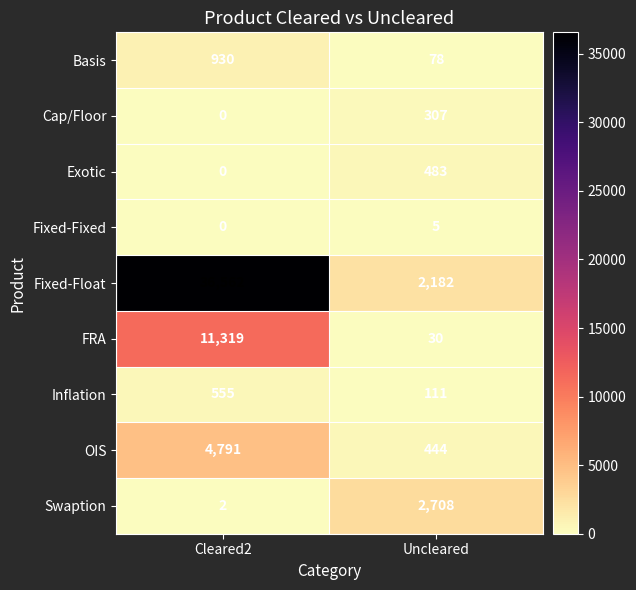

The value of OIS at Uncleared is 444. True or false?

True